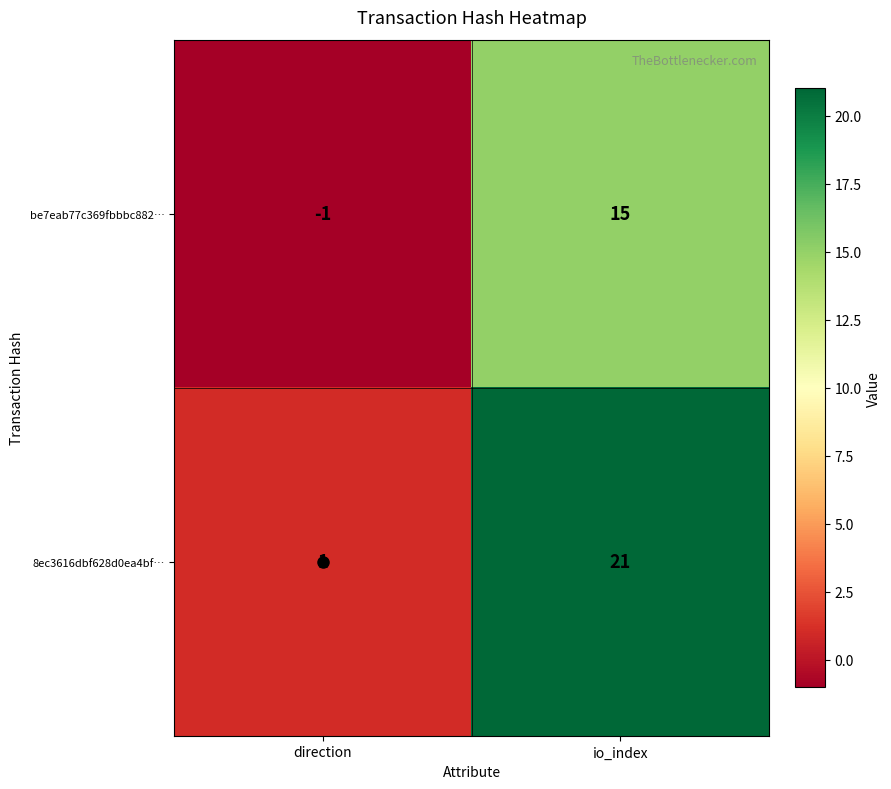

What is the average value of the be7eab77c369fbbbc882… series?

7